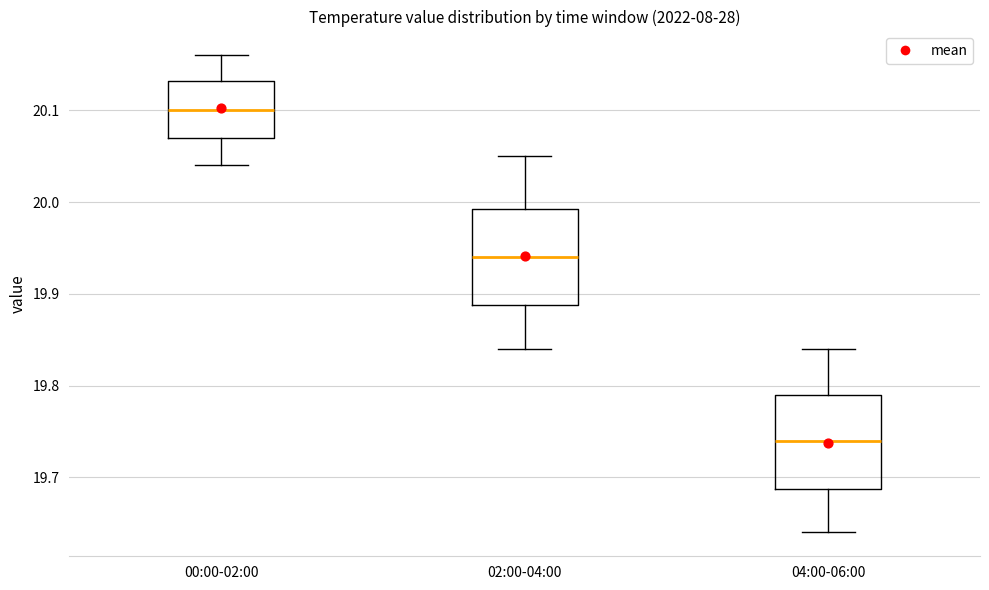

Which box has the lowest median line?

04:00-06:00